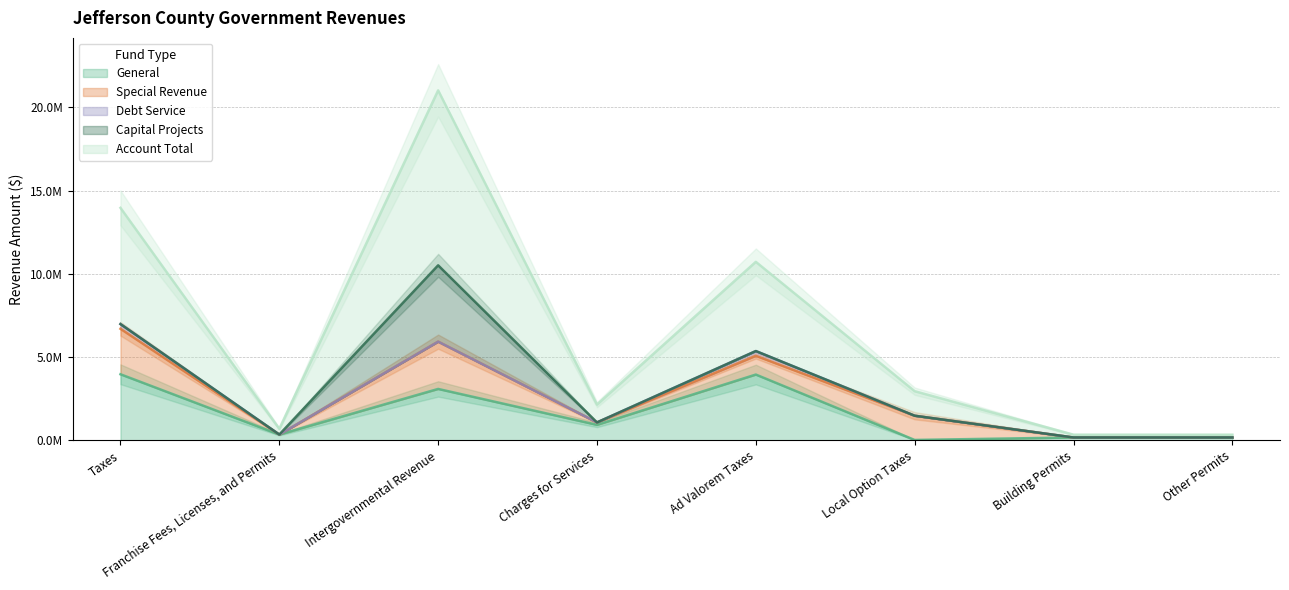

What is the label of the 6th point from the right?

Intergovernmental Revenue